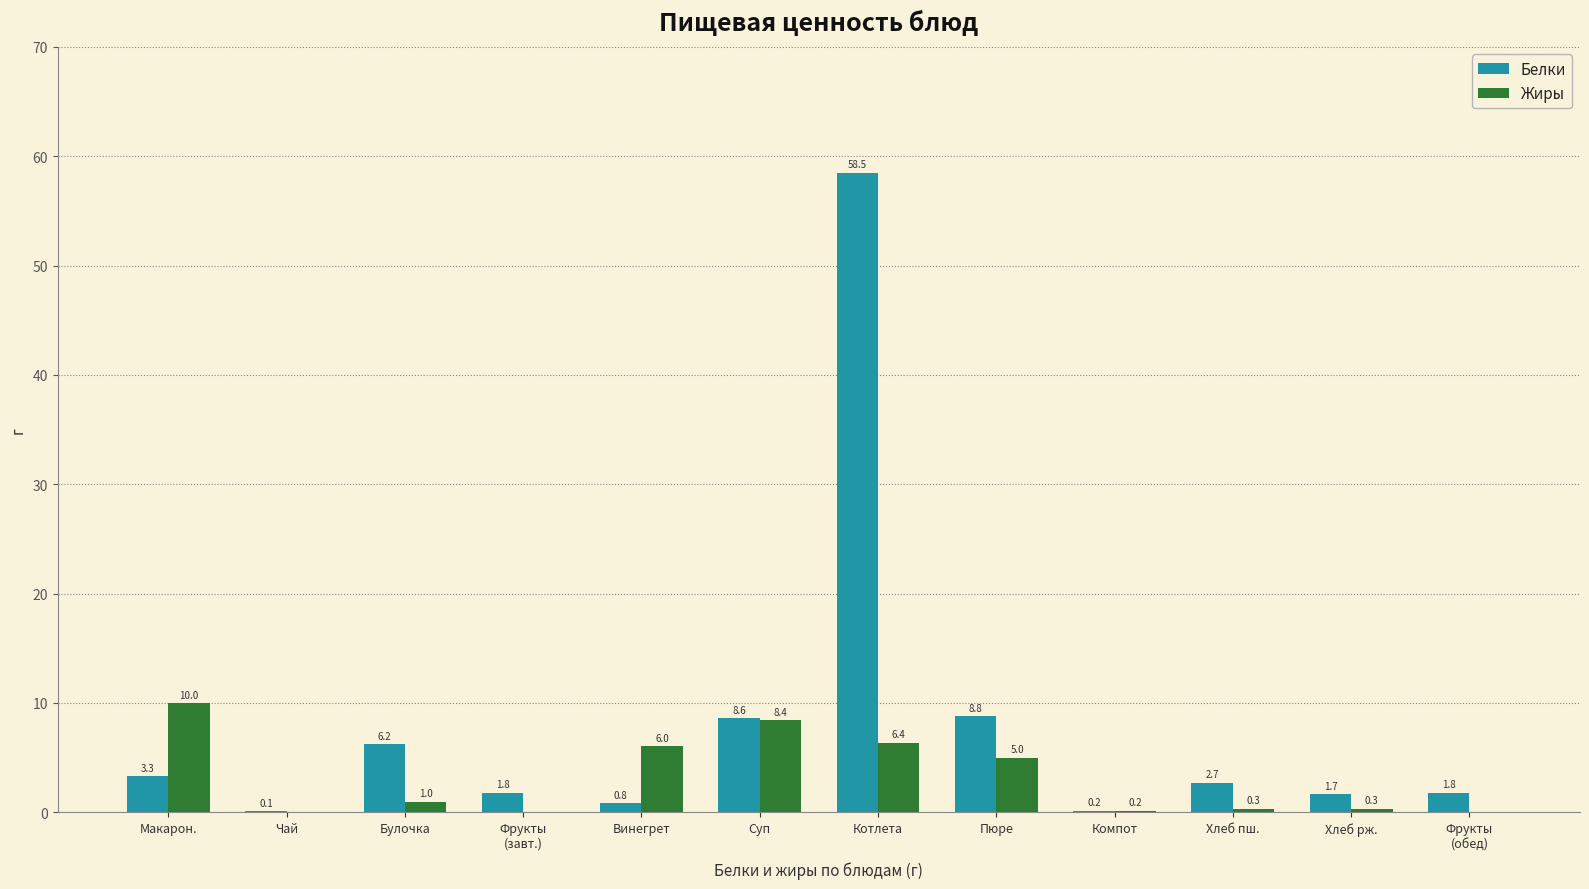

What is the average value of the Белки series?

7.9